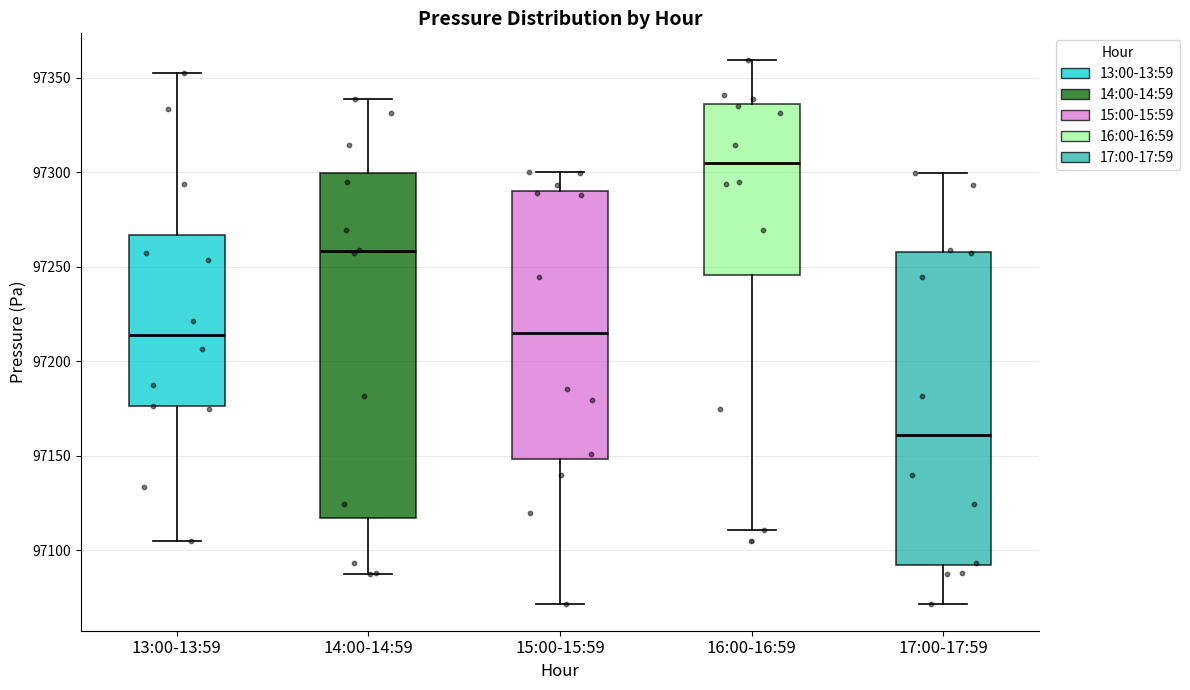

Reading left to right, transcribe this box plot: for each box, give where its median line is, the range the box spans, and where its two whiskers end, as read against the y-axis. The values are not printed on the chart, so give them approximately, as read against the axis.

13:00-13:59: median 97215, box 97175 to 97265, whiskers 97105 to 97355
14:00-14:59: median 97260, box 97115 to 97300, whiskers 97090 to 97340
15:00-15:59: median 97215, box 97150 to 97290, whiskers 97070 to 97300
16:00-16:59: median 97305, box 97245 to 97335, whiskers 97110 to 97360
17:00-17:59: median 97160, box 97090 to 97260, whiskers 97070 to 97300